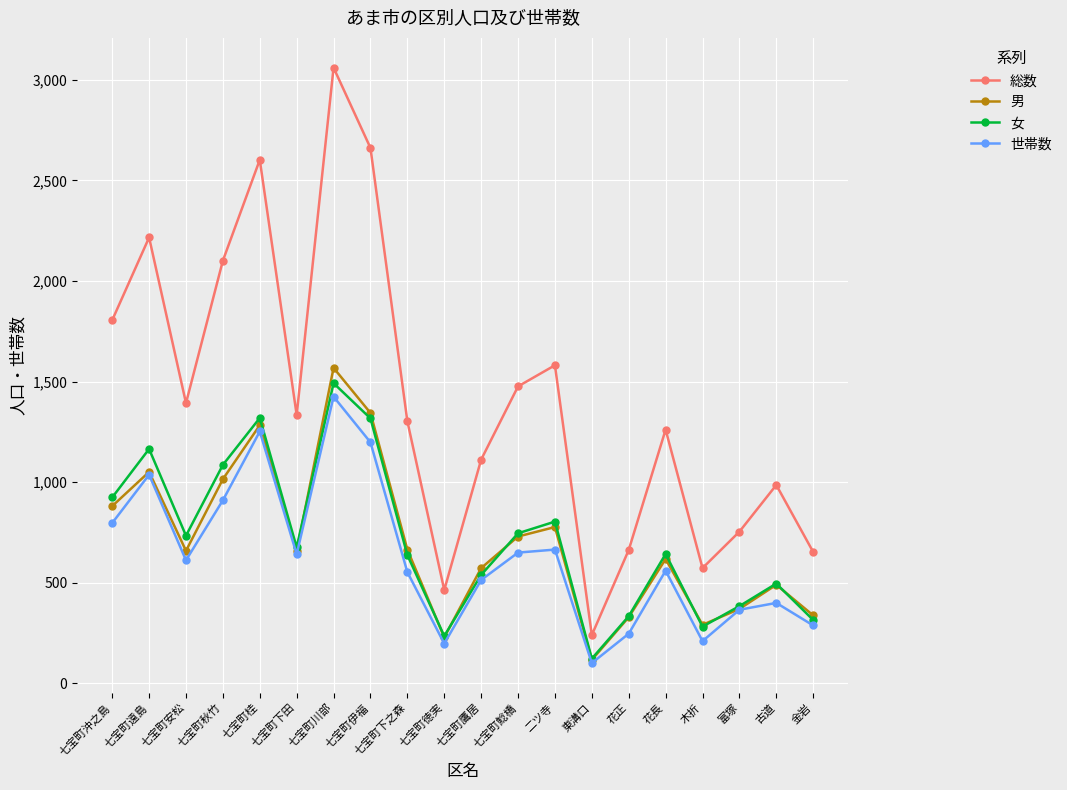

True or false: 総数 and 男 intersect in this chart.

False